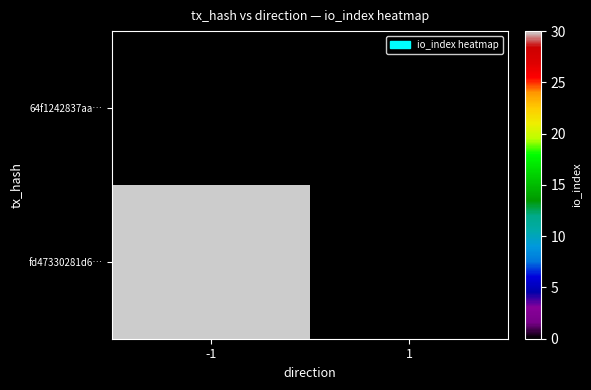

Reading right to left, list all the values displayed in this chart.

64f1242837aa…: 1=0	-1=0
fd47330281d6…: 1=0	-1=30